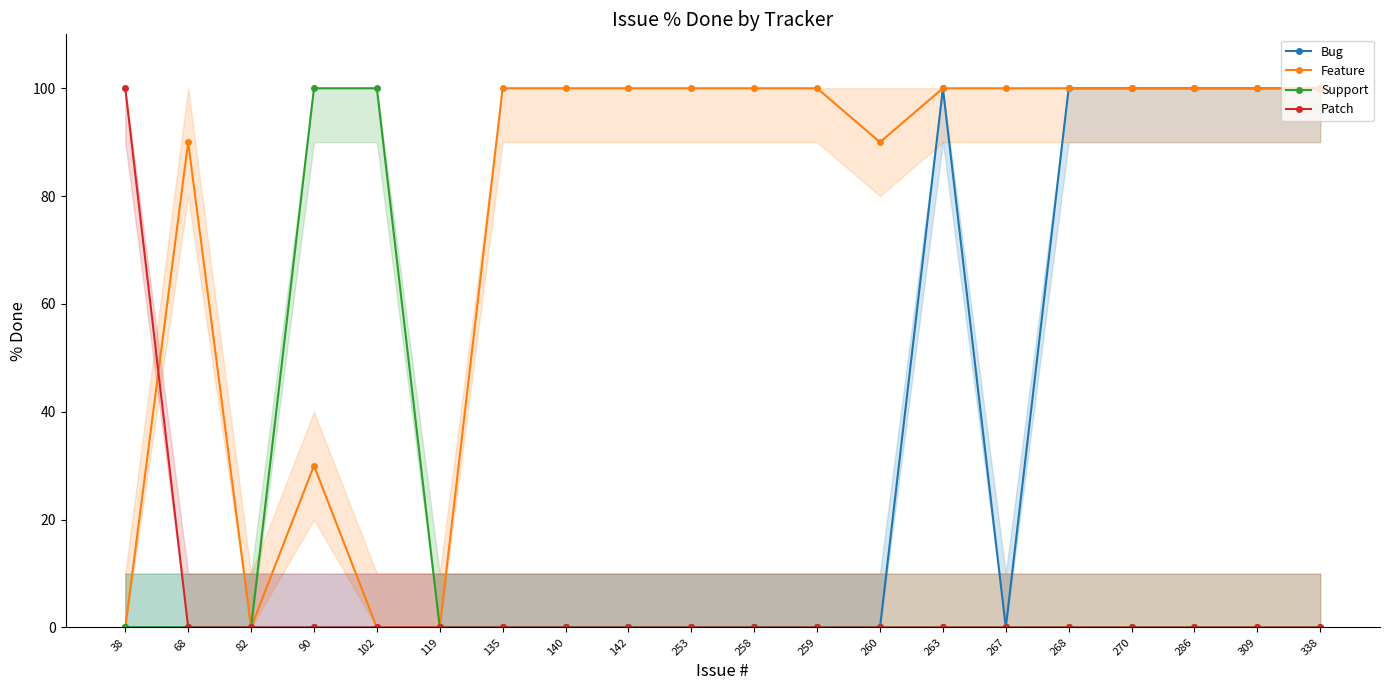

What is the total value across all series at 259?

100